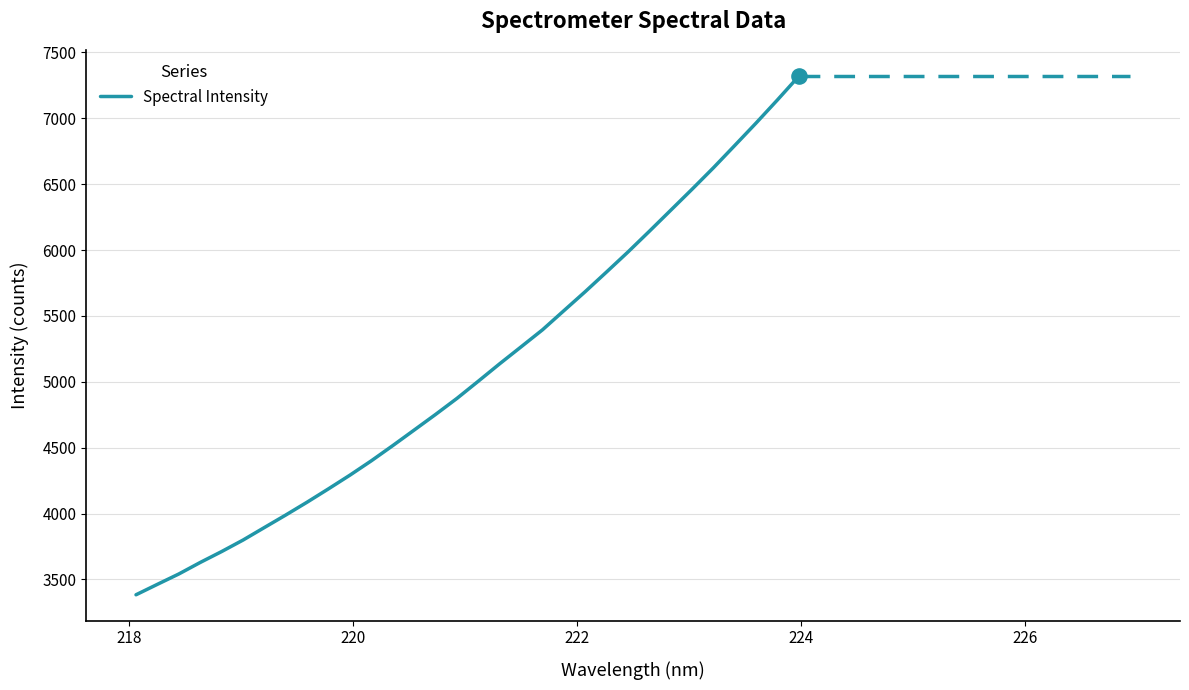

What is the greatest value displayed?

7319.7